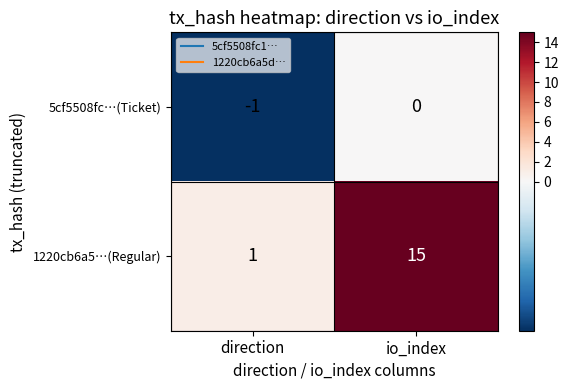

Between direction and io_index, which series saw the biggest shift?

1220cb6a5…(Regular)